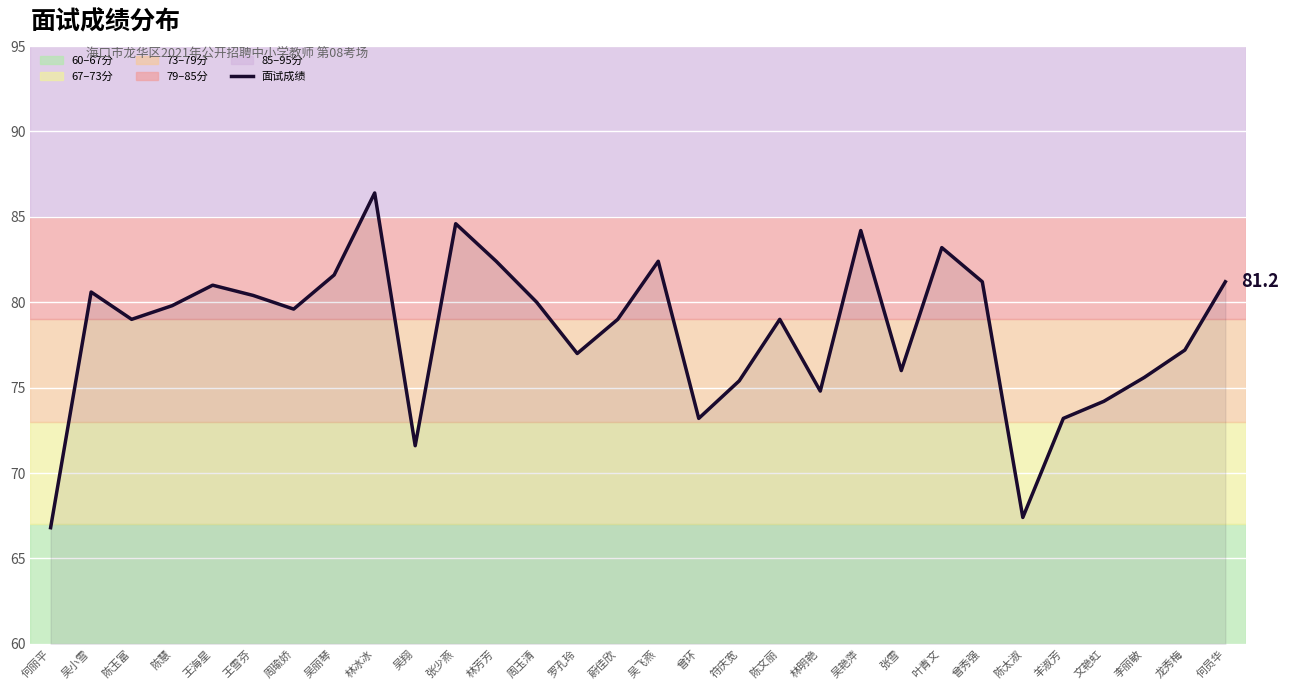

Is it true that the value at 周玉清 is 80.0?

True